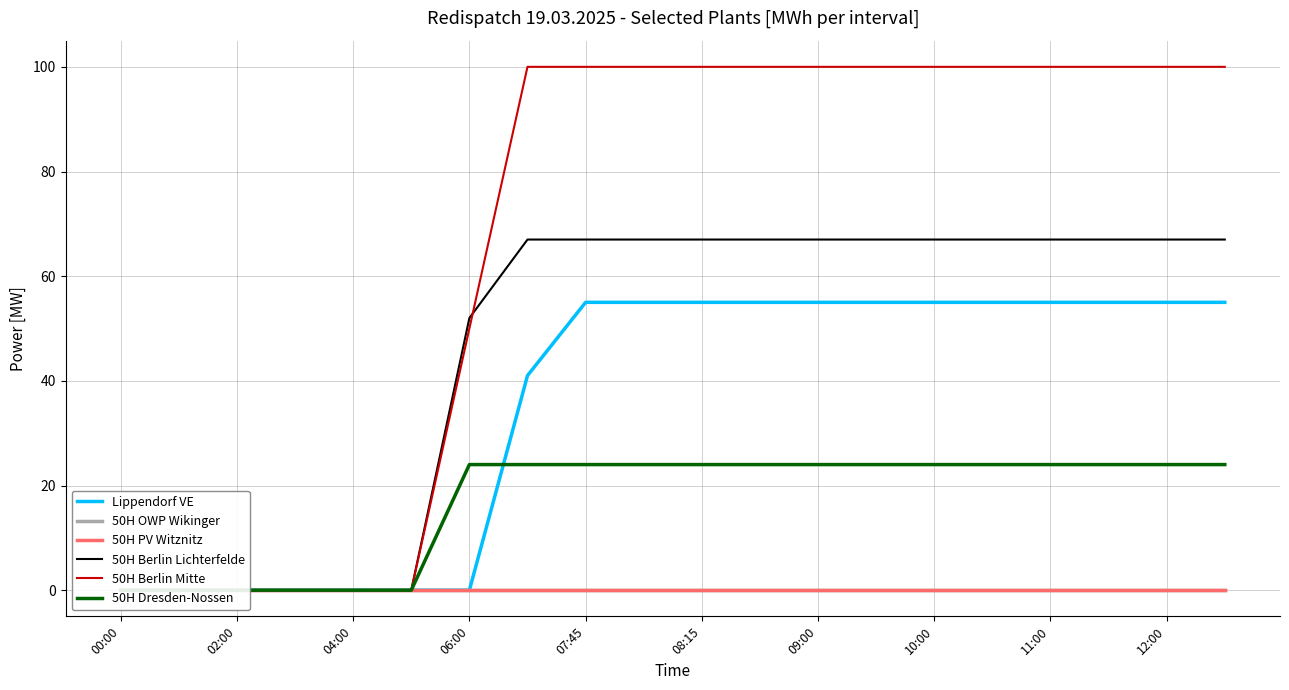

At which category does the chart reach its minimum across all series?

00:00